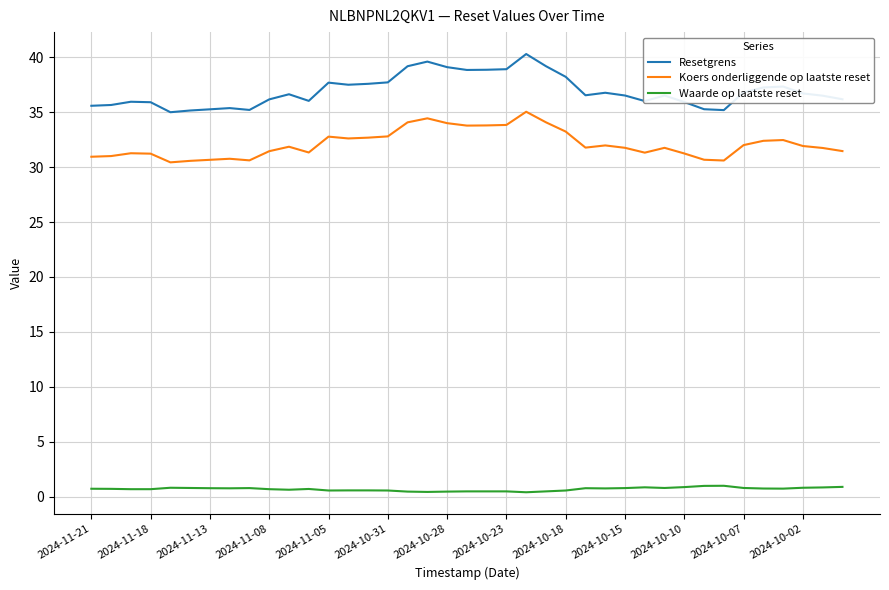

Which series has the largest range (max minus min)?

Resetgrens